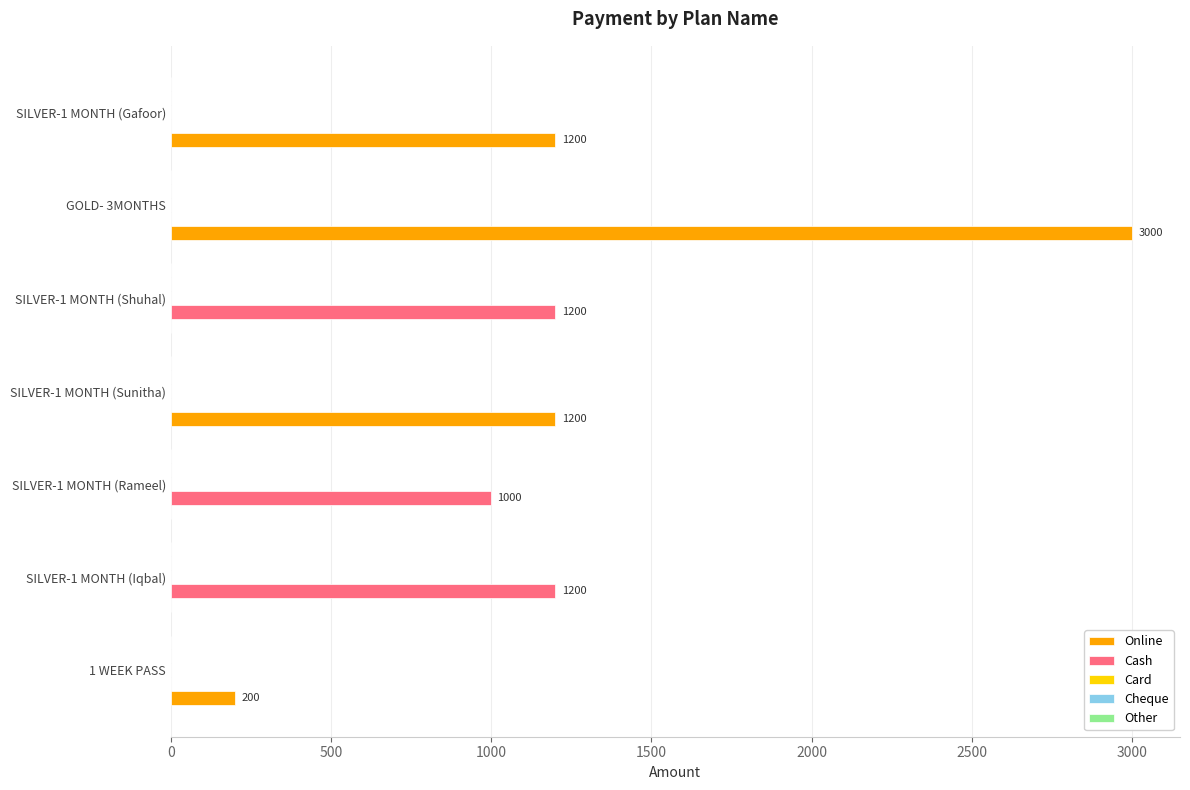

At which label is Cash closest to 600?

SILVER-1 MONTH (Rameel)